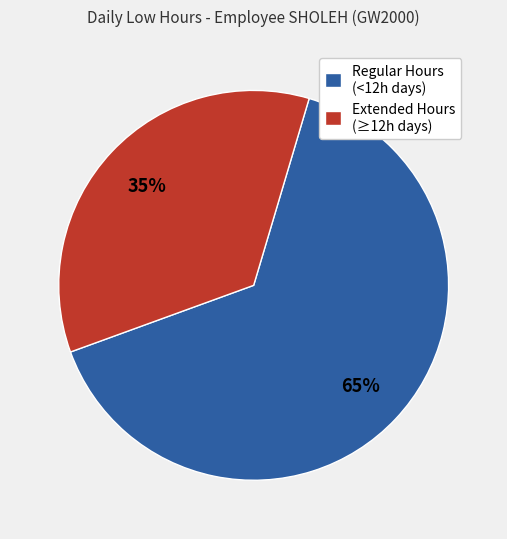

Count the number of slices in the pie.

2